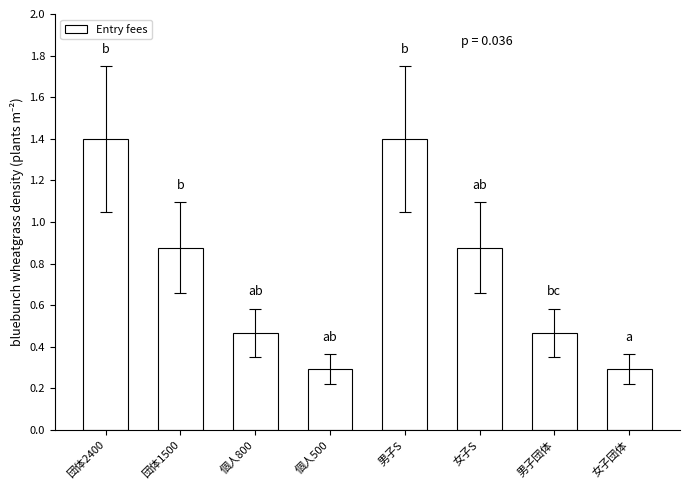

What is the sum of the values at 団体2400 and 女子S?

2.3